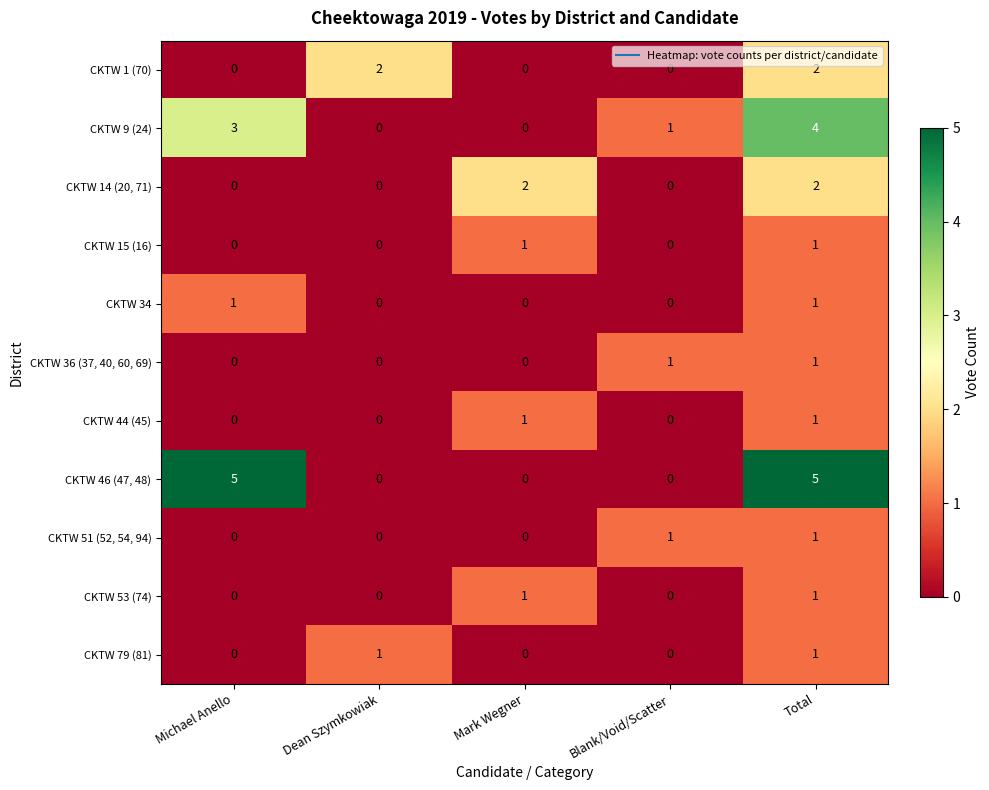

How many CKTW 15 (16) values are between 0 and 1?

5